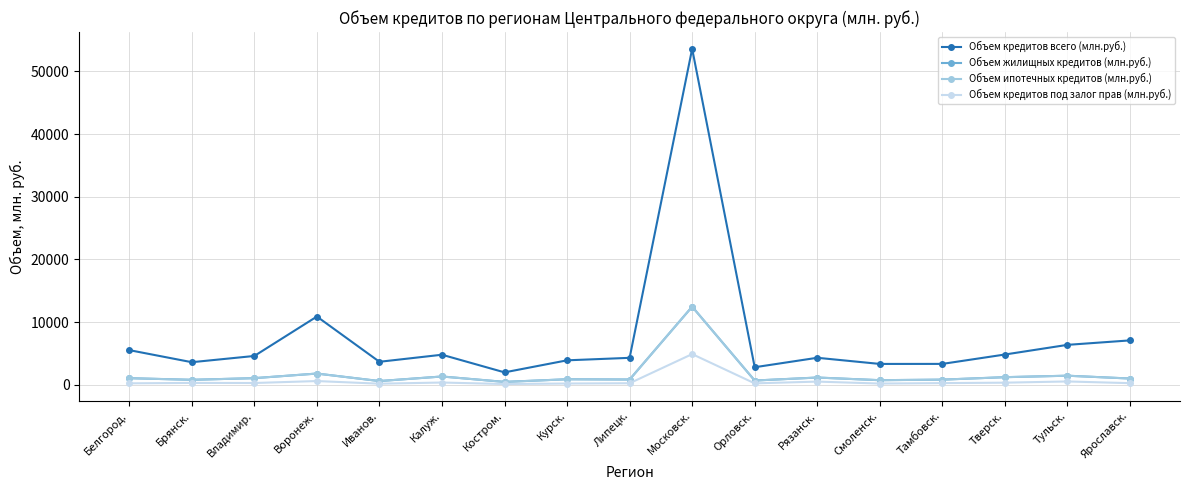

Which series has the largest range (max minus min)?

Объем кредитов всего (млн.руб.)